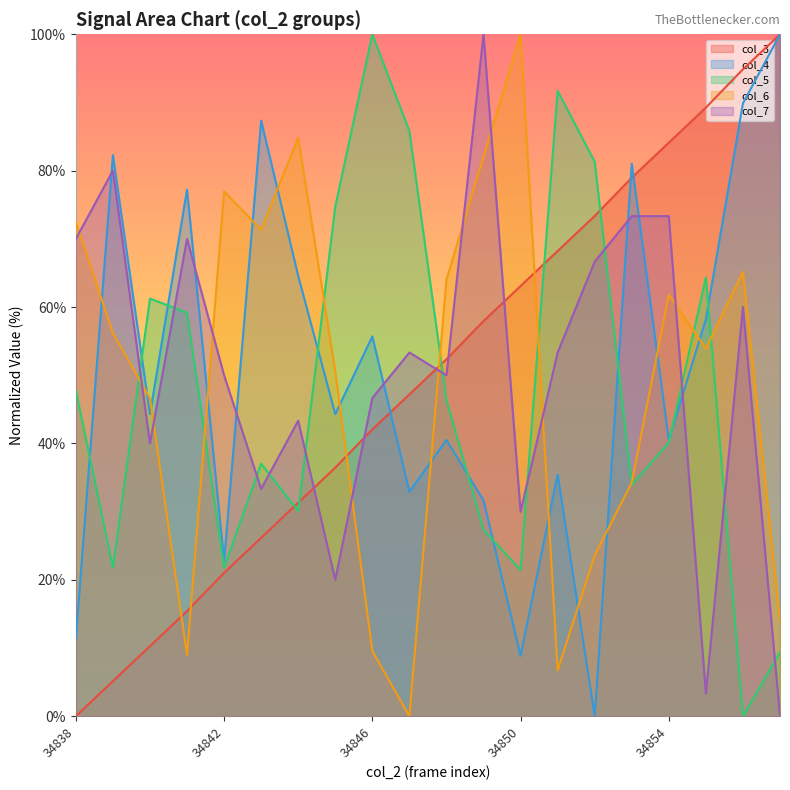

What value does the col_5 series have at 34851?

91.7